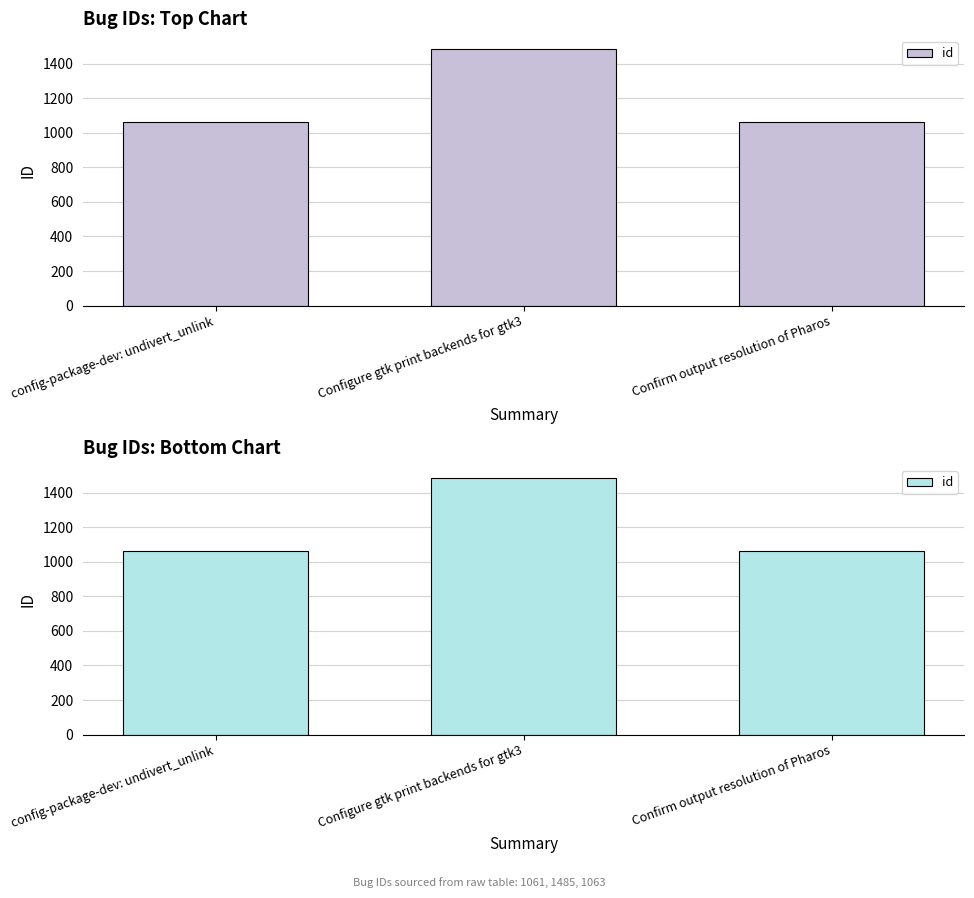

Reading left to right, extract all data points from this chart.

config-package-dev: undivert_unlink=1061	Configure gtk print backends for gtk3=1485	Confirm output resolution of Pharos=1063